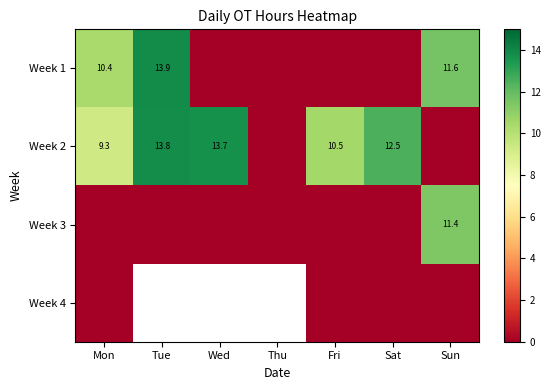

Which series changed the most between Sat and Sun?

Week 2